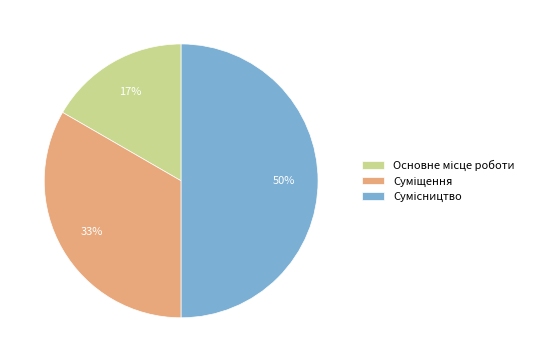

To the nearest percent, what is the difference between the largest and smallest slice percentages?

33%